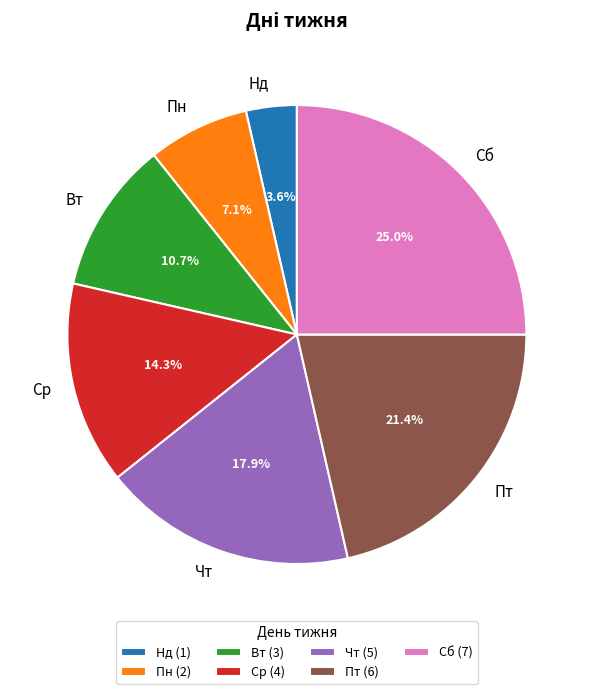

What is the ratio of the value at Чт to the value at Пн?

2.5